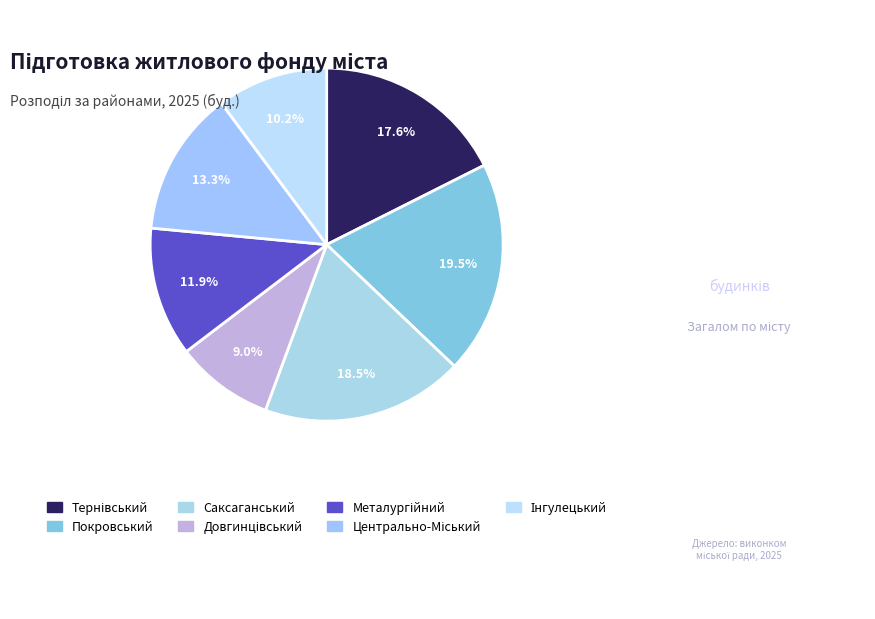

Is the sum of Саксаганський and Покровський greater than half?

No